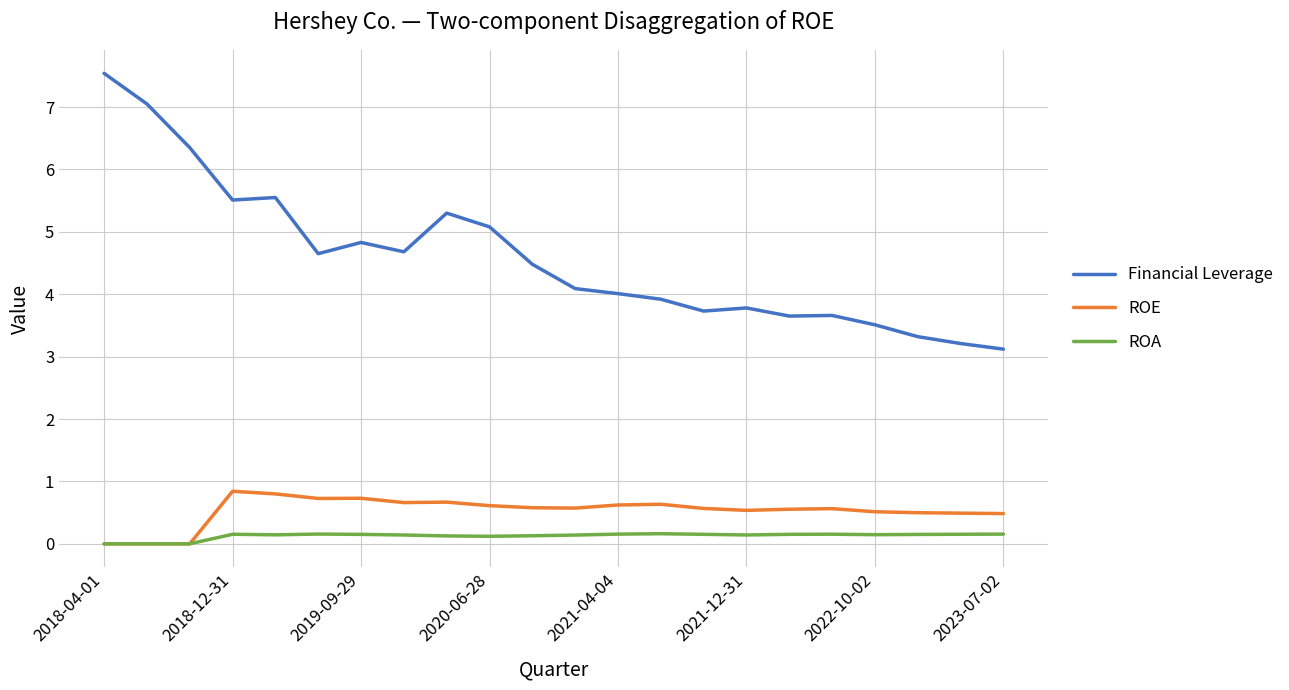

True or false: Financial Leverage and ROE intersect in this chart.

False